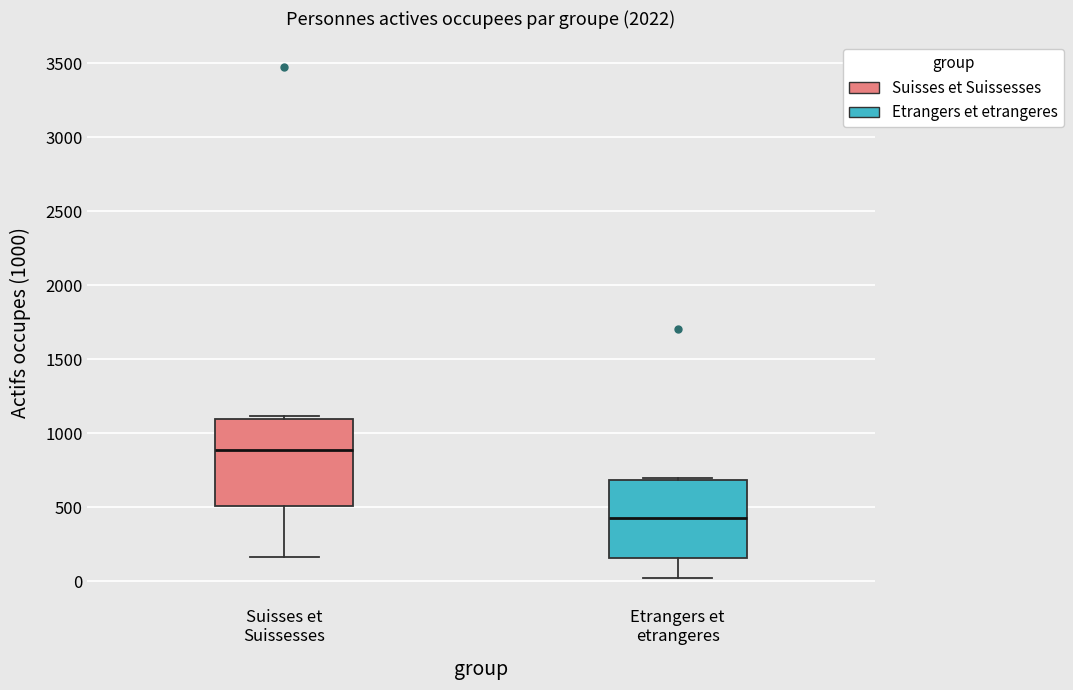

Where is the lower edge of the box for Etrangers et etrangeres on the y-axis? The values are not printed on the chart, so give them approximately, as read against the axis.

150